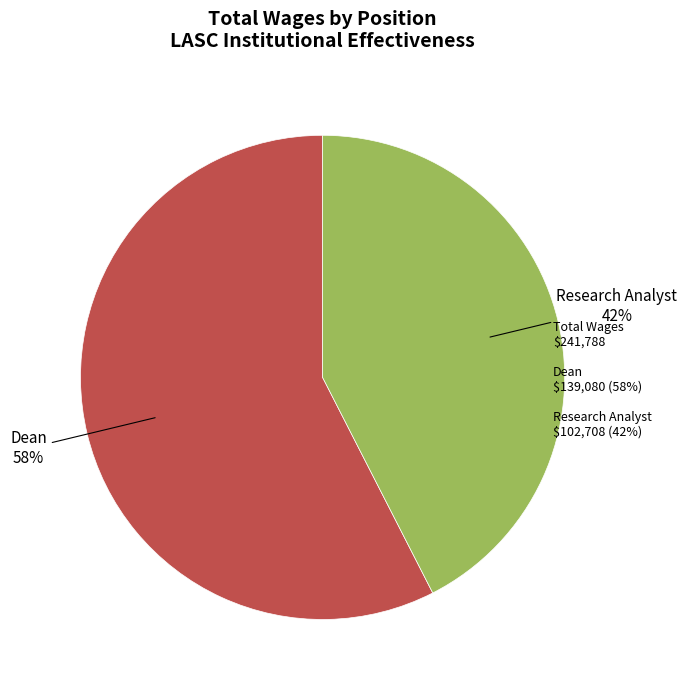

To the nearest percent, what is the combined percentage of Research Analyst and Dean?

100%